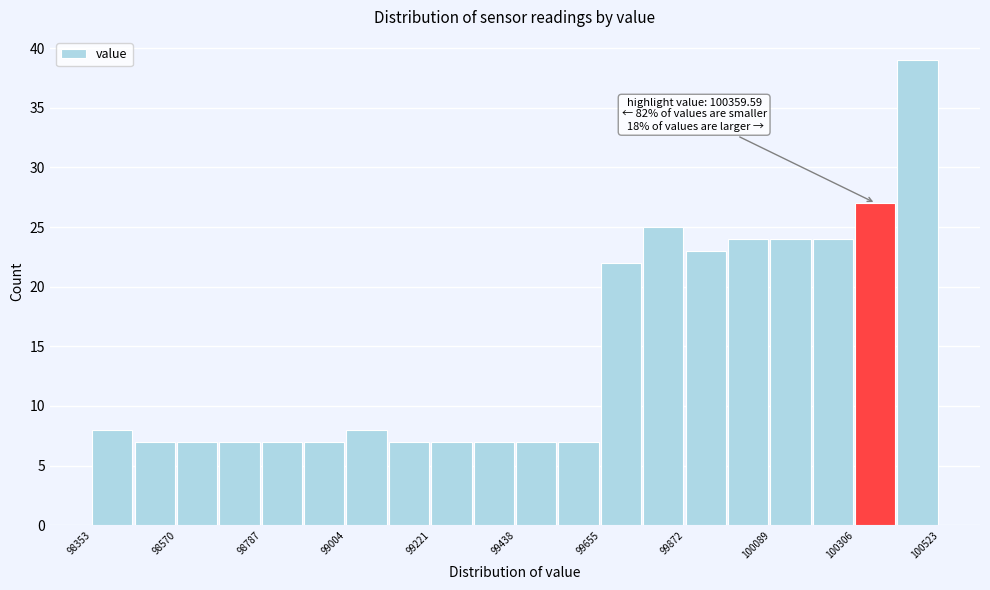

Around what value on the x-axis is the tallest bar? Give the approximate position of its centre, as read against the axis.

100450